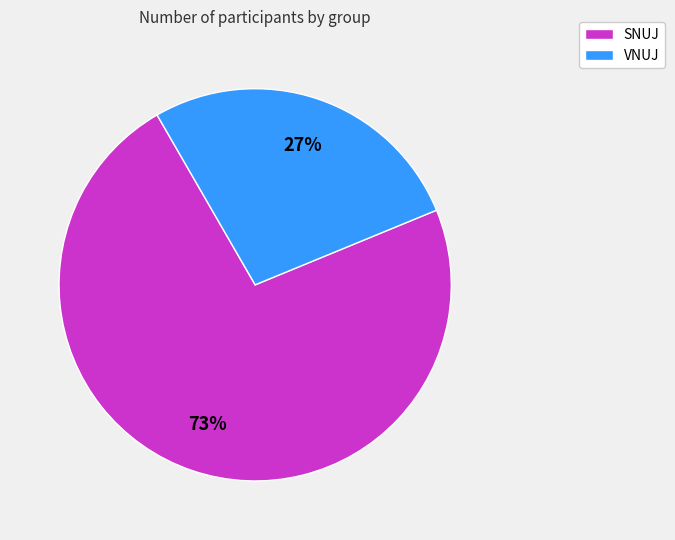

How many segments does this pie chart have?

2